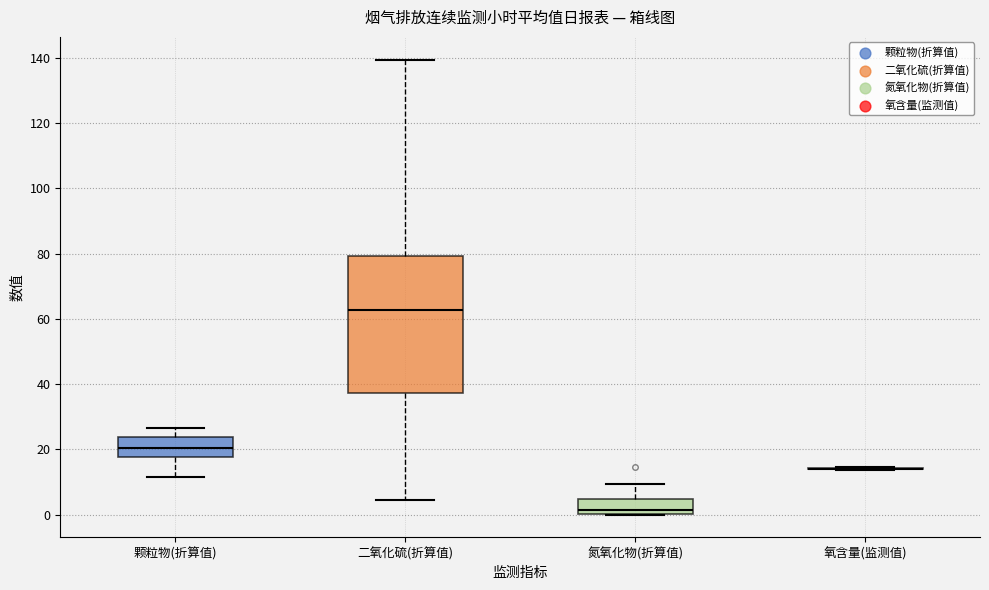

Reading left to right, read every box against the y-axis: the position of its median line, the range the box covers, and the ends of its whiskers. The values are not printed on the chart, so give them approximately, as read against the axis.

颗粒物(折算值): median 20, box 18 to 24, whiskers 12 to 26
二氧化硫(折算值): median 62, box 38 to 80, whiskers 4 to 140
氮氧化物(折算值): median 2, box 0 to 4, whiskers 0 to 10
氧含量(监测值): box collapsed to a line at 14, whiskers 14 to 14